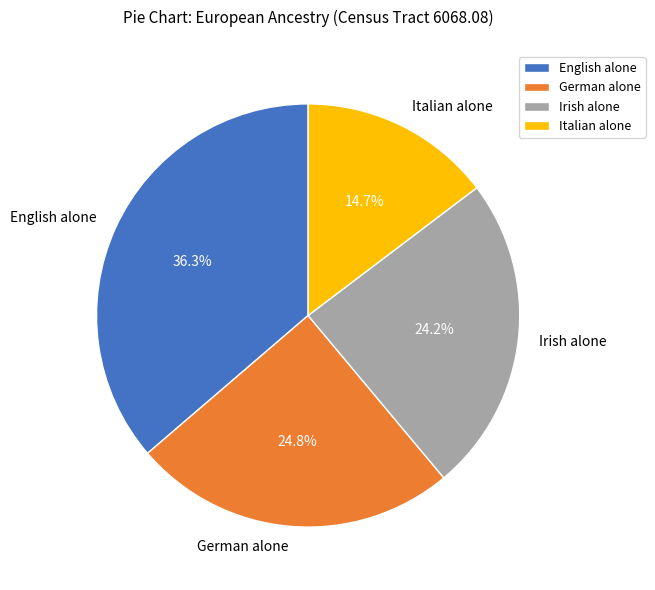

Which category has the smallest portion of the pie?

Italian alone